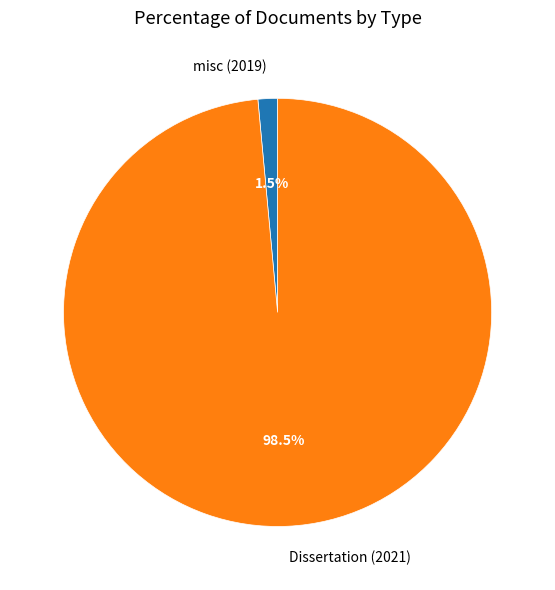

Which has a higher value, misc (2019) or Dissertation (2021)?

Dissertation (2021)